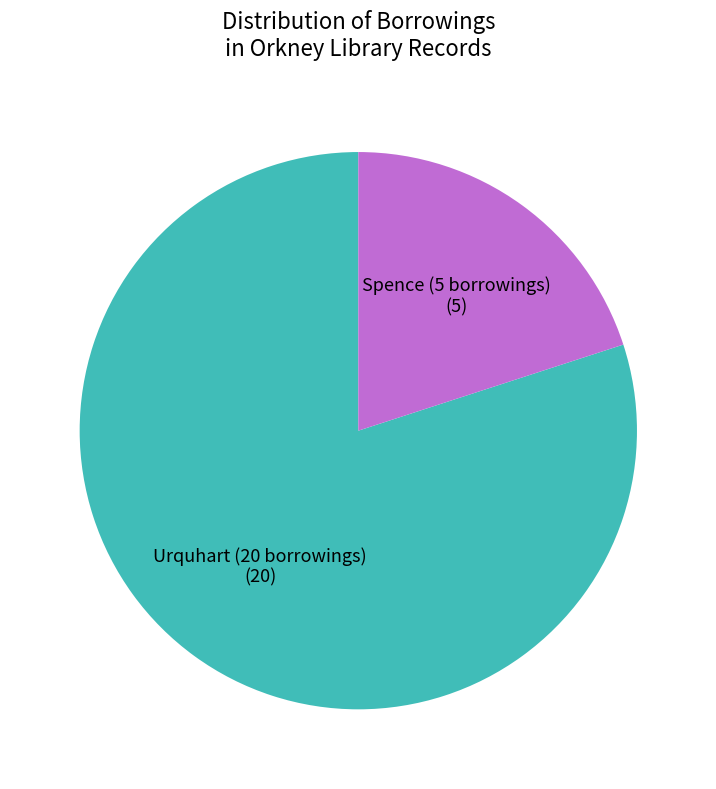

Does any single category account for the majority?

Yes